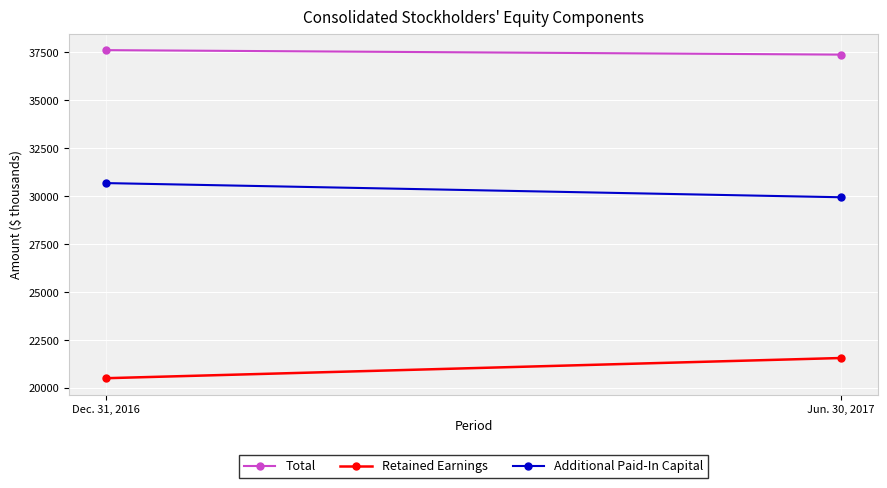

Between Jun. 30, 2017 and Dec. 31, 2016, which is larger?

Dec. 31, 2016